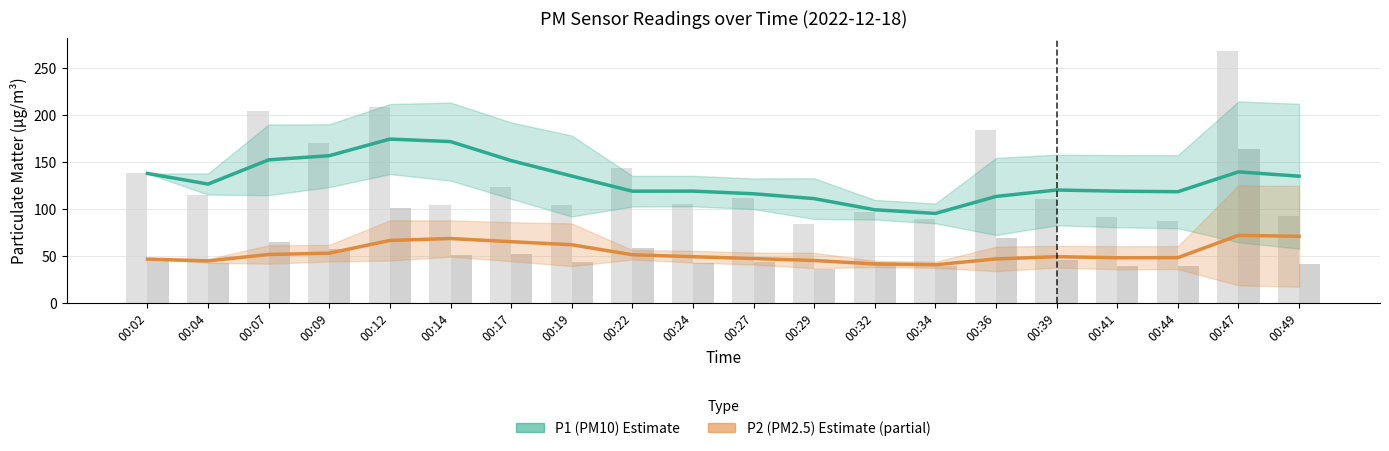

What are all the series names shown in the legend?

P1 (PM10), P2 (PM2.5)